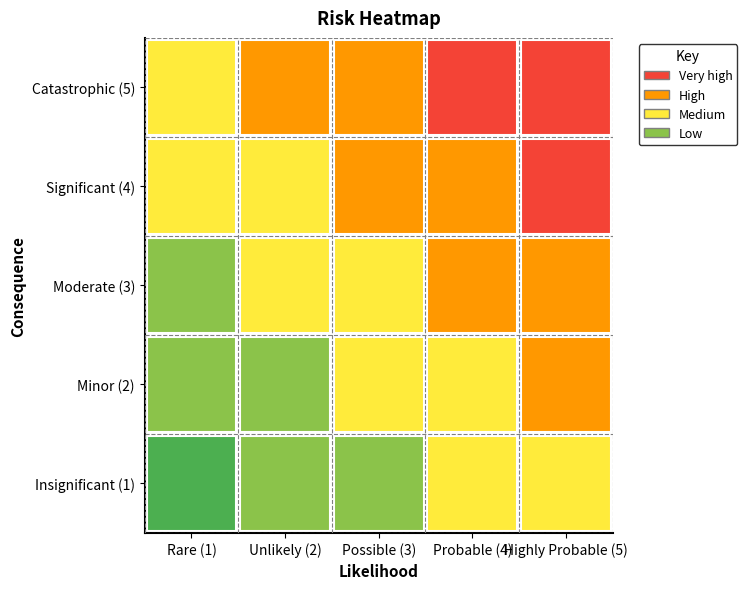

How many data points in Moderate (3) are less than 3?

1